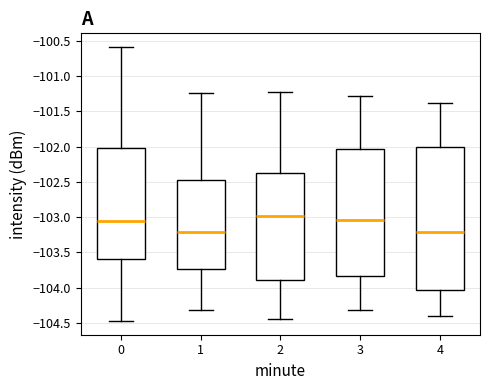

Comparing the boxes themselves (not the whiskers), which one is the tallest?

4